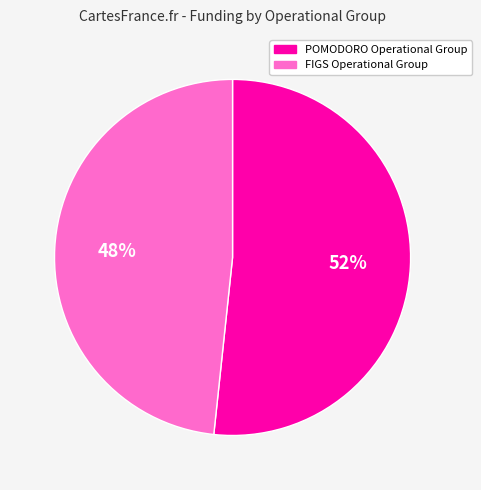

How many segments does this pie chart have?

2